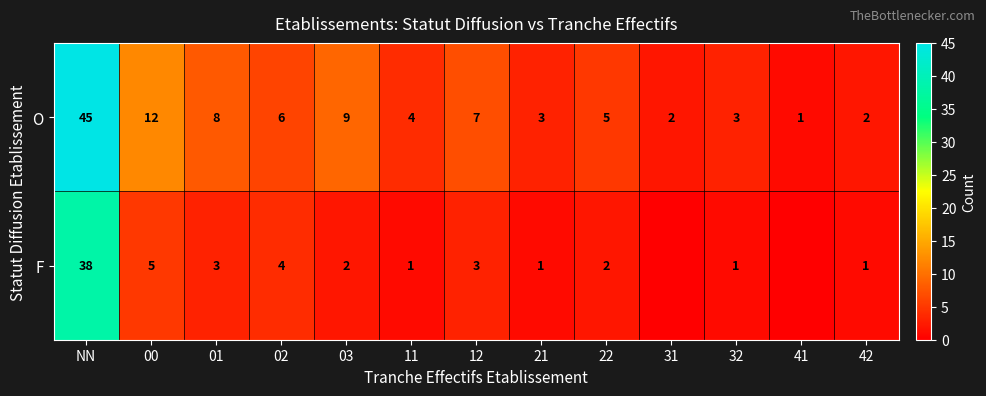

Which has a higher value, 00 or 01?

00